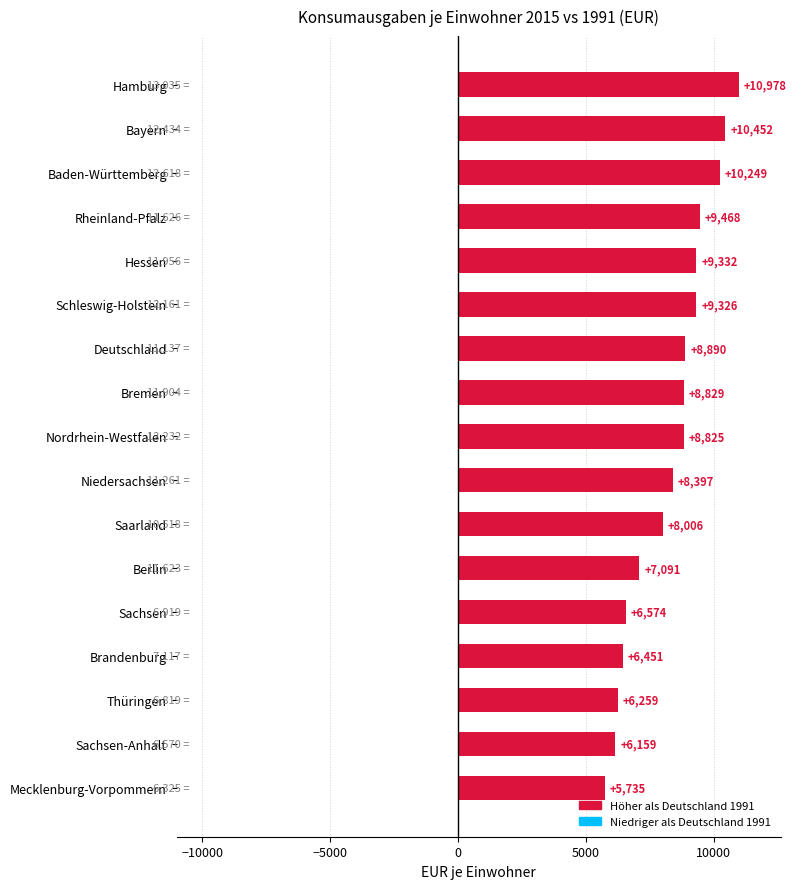

What is the difference between the values at Hamburg and Sachsen?

4404